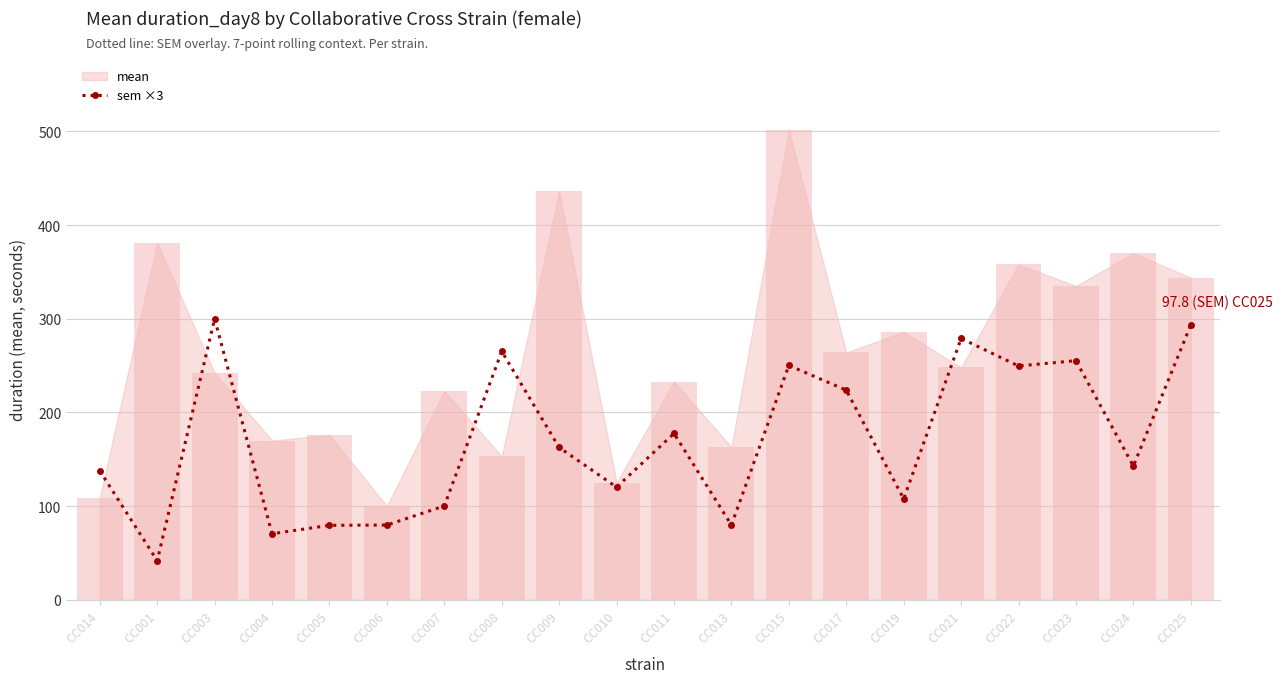

The chart shows a value of 300.0 at CC003. True or false?

True